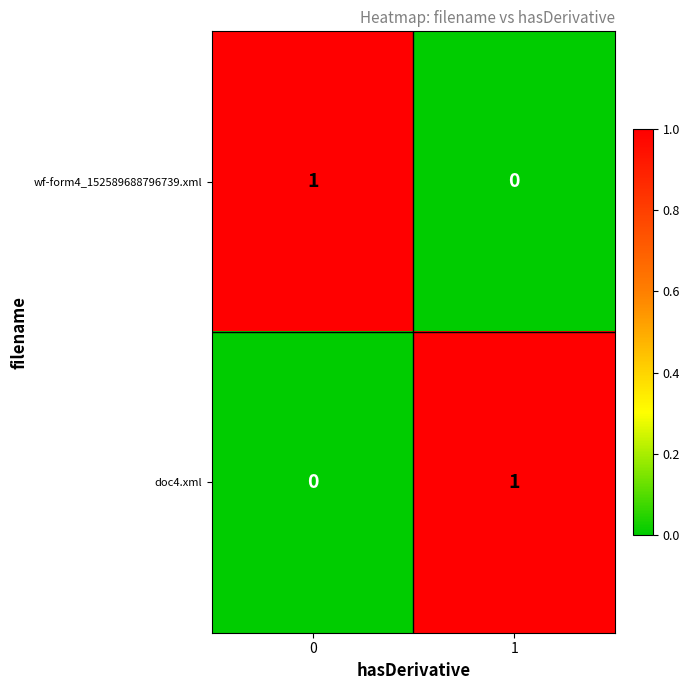

At how many categories does at least one series exceed 0?

2